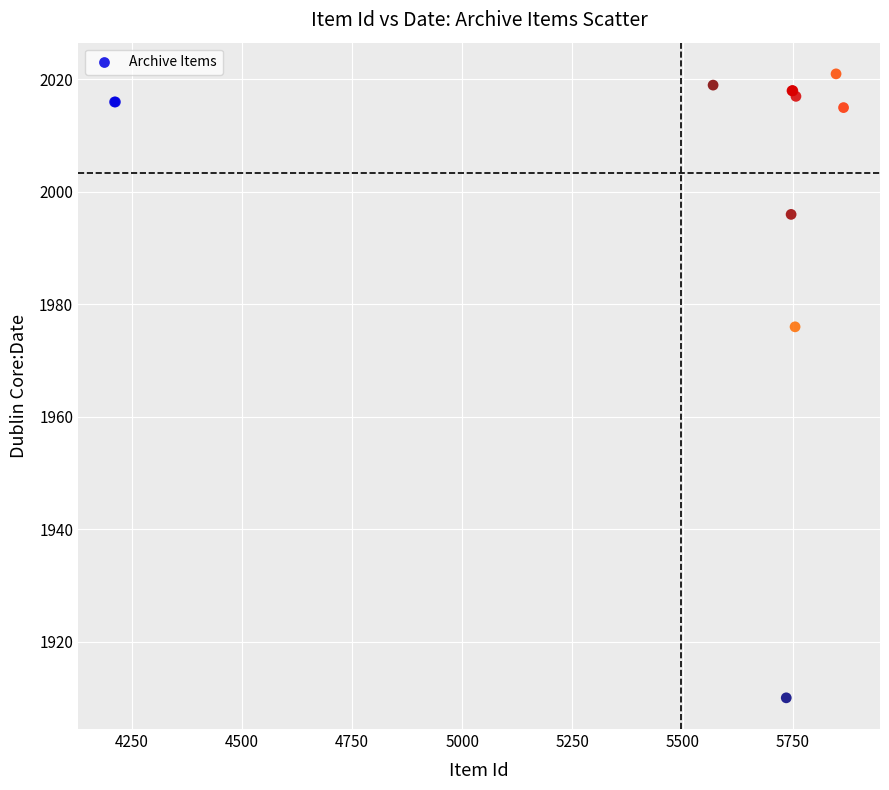

What Y value in the scatter plot is closest to 1965?

1976